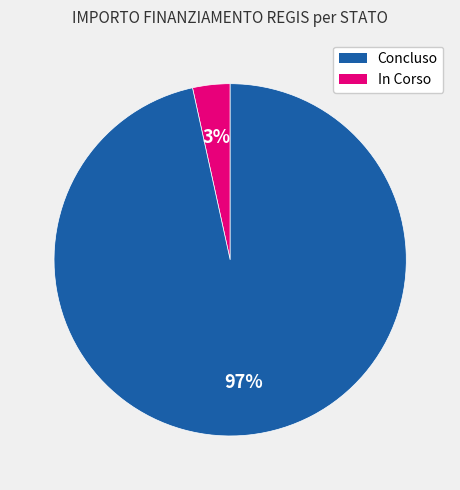

Is there any slice that represents more than half of the pie?

Yes